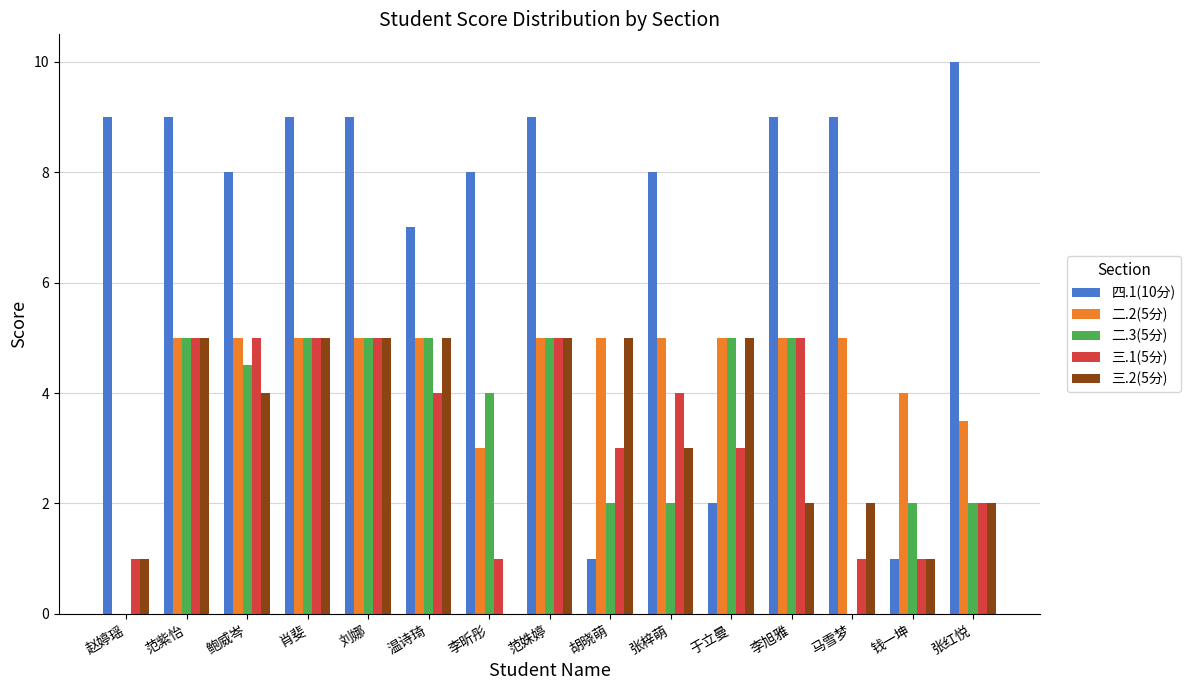

Reading left to right, list all the values displayed in this chart.

四.1(10分): 赵婷瑶=9.0	范紫怡=9.0	鲍威岑=8.0	肖斐=9.0	刘娜=9.0	温诗琦=7.0	李昕彤=8.0	范姝婷=9.0	胡晓萌=1.0	张梓萌=8.0	于立曼=2.0	李旭雅=9.0	马雪梦=9.0	钱一坤=1.0	张红悦=10.0
二.2(5分): 赵婷瑶=0.0	范紫怡=5.0	鲍威岑=5.0	肖斐=5.0	刘娜=5.0	温诗琦=5.0	李昕彤=3.0	范姝婷=5.0	胡晓萌=5.0	张梓萌=5.0	于立曼=5.0	李旭雅=5.0	马雪梦=5.0	钱一坤=4.0	张红悦=3.5
二.3(5分): 赵婷瑶=0.0	范紫怡=5.0	鲍威岑=4.5	肖斐=5.0	刘娜=5.0	温诗琦=5.0	李昕彤=4.0	范姝婷=5.0	胡晓萌=2.0	张梓萌=2.0	于立曼=5.0	李旭雅=5.0	马雪梦=0.0	钱一坤=2.0	张红悦=2.0
三.1(5分): 赵婷瑶=1.0	范紫怡=5.0	鲍威岑=5.0	肖斐=5.0	刘娜=5.0	温诗琦=4.0	李昕彤=1.0	范姝婷=5.0	胡晓萌=3.0	张梓萌=4.0	于立曼=3.0	李旭雅=5.0	马雪梦=1.0	钱一坤=1.0	张红悦=2.0
三.2(5分): 赵婷瑶=1.0	范紫怡=5.0	鲍威岑=4.0	肖斐=5.0	刘娜=5.0	温诗琦=5.0	李昕彤=0.0	范姝婷=5.0	胡晓萌=5.0	张梓萌=3.0	于立曼=5.0	李旭雅=2.0	马雪梦=2.0	钱一坤=1.0	张红悦=2.0